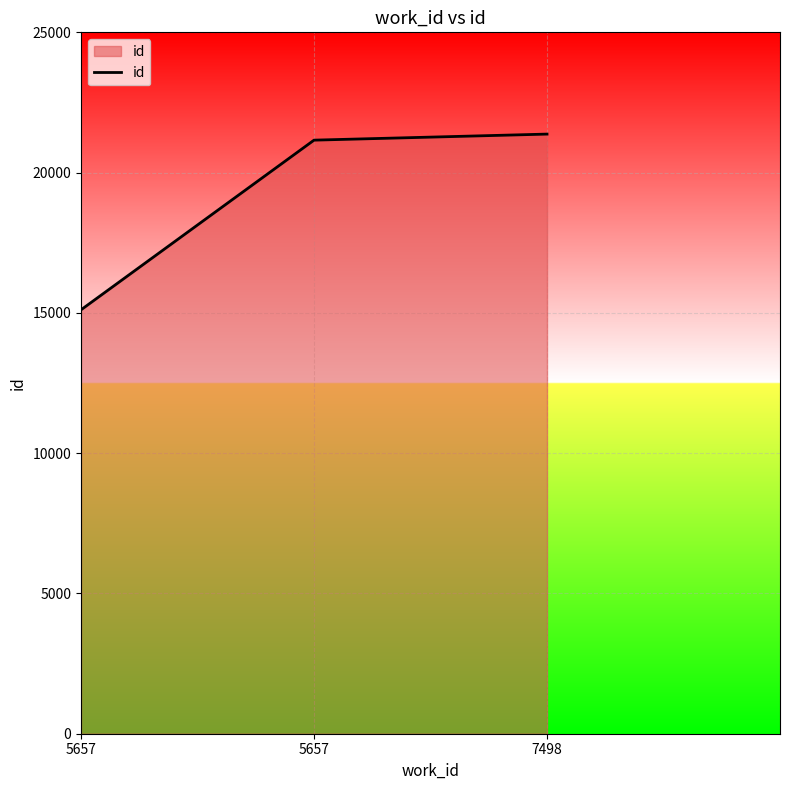

How many series are shown in this chart?

1